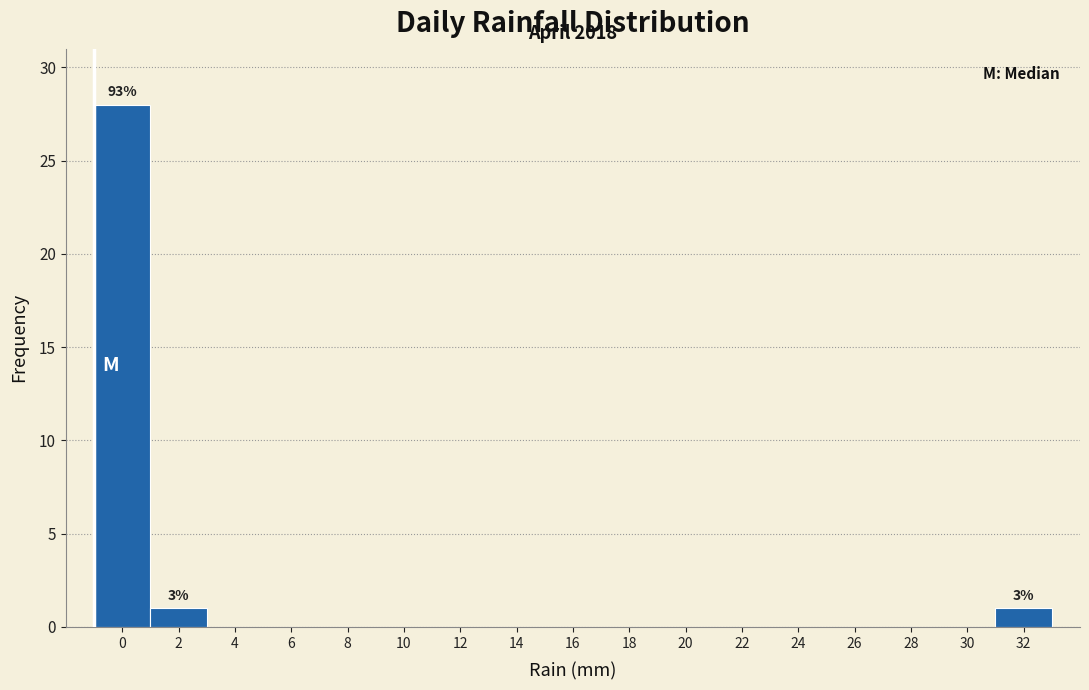

Reading left to right, extract all data points from this chart.

0=28	2=1	4=0	6=0	8=0	10=0	12=0	14=0	16=0	18=0	20=0	22=0	24=0	26=0	28=0	30=0	32=1